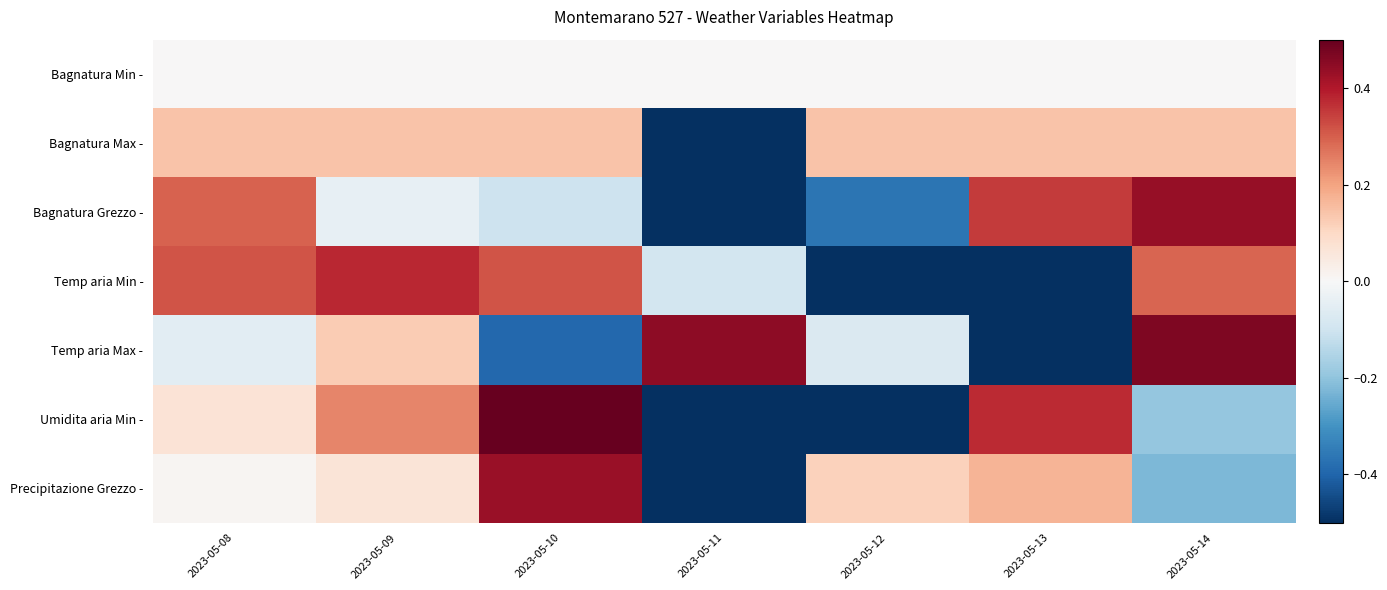

How many series are shown in this chart?

7